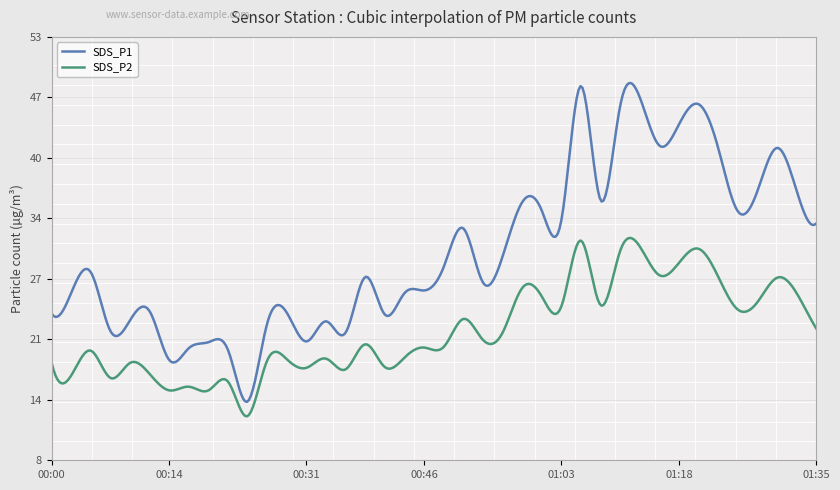

What are all the series names shown in the legend?

SDS_P1, SDS_P2